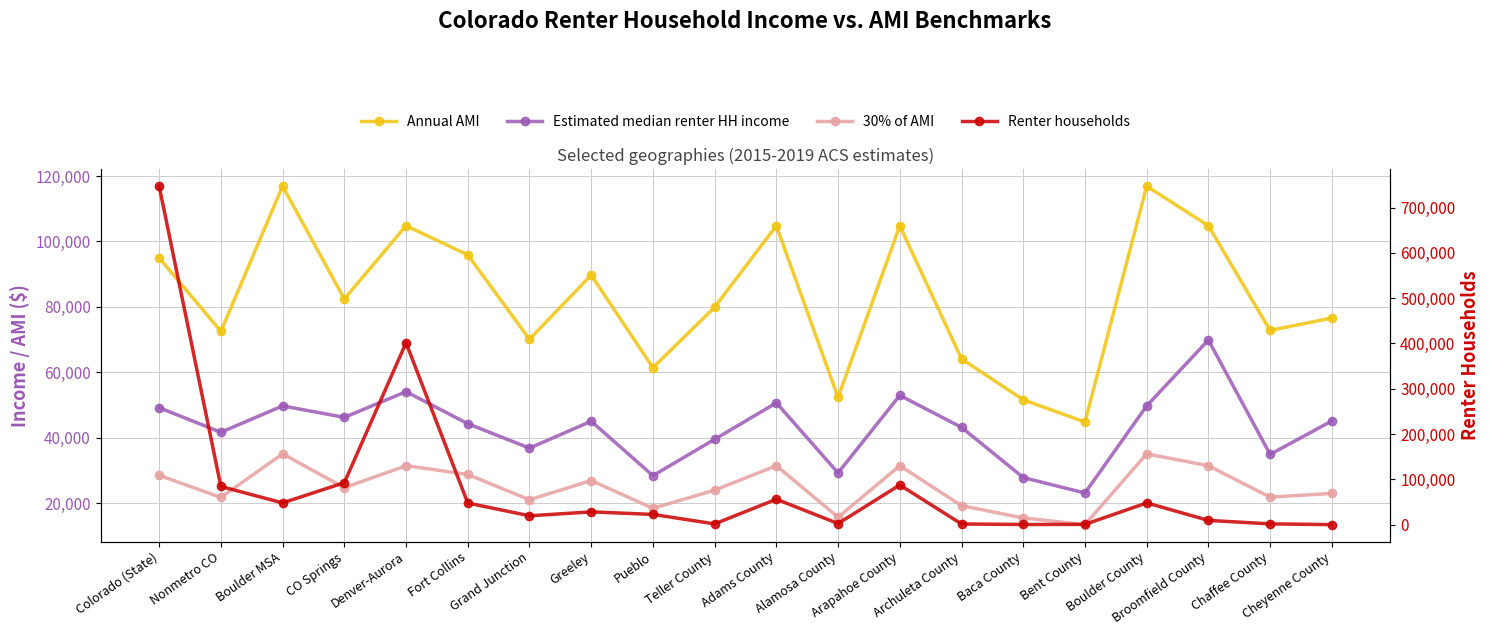

What is the value of the Estimated median renter HH income point at the 15th from the left?

27818.9